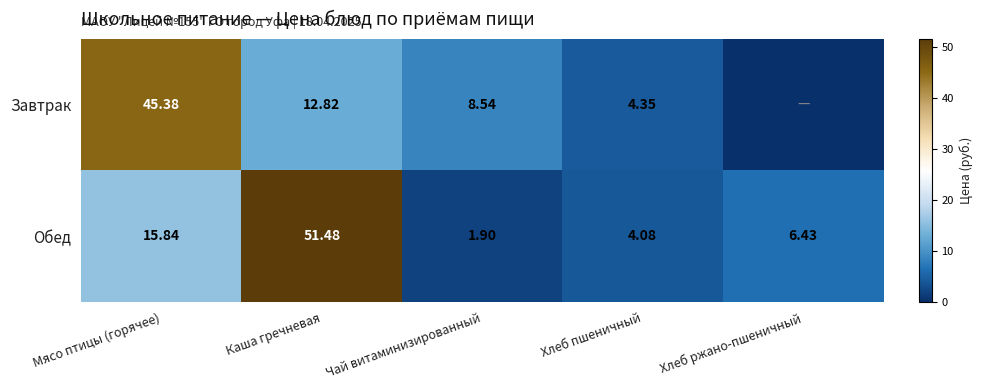

Is the value of Завтрак at Чай витаминизированный greater than the value of Обед at Каша гречневая?

No